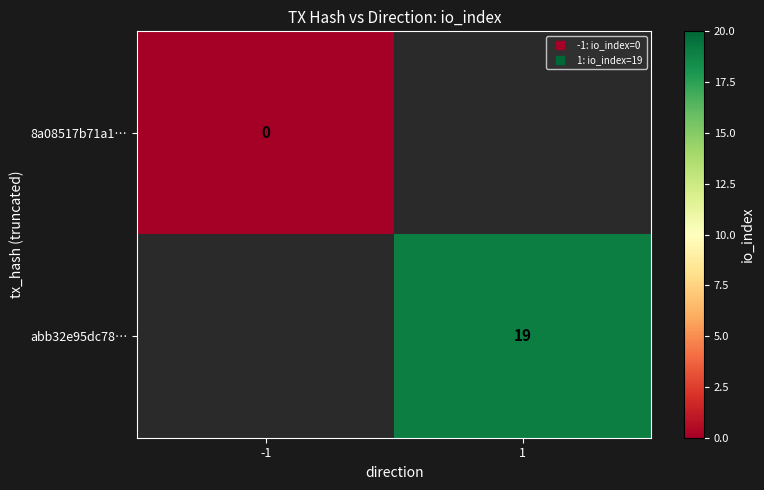

List the series in order of their peak value, lowest first.

8a08517b71a1…, abb32e95dc78…